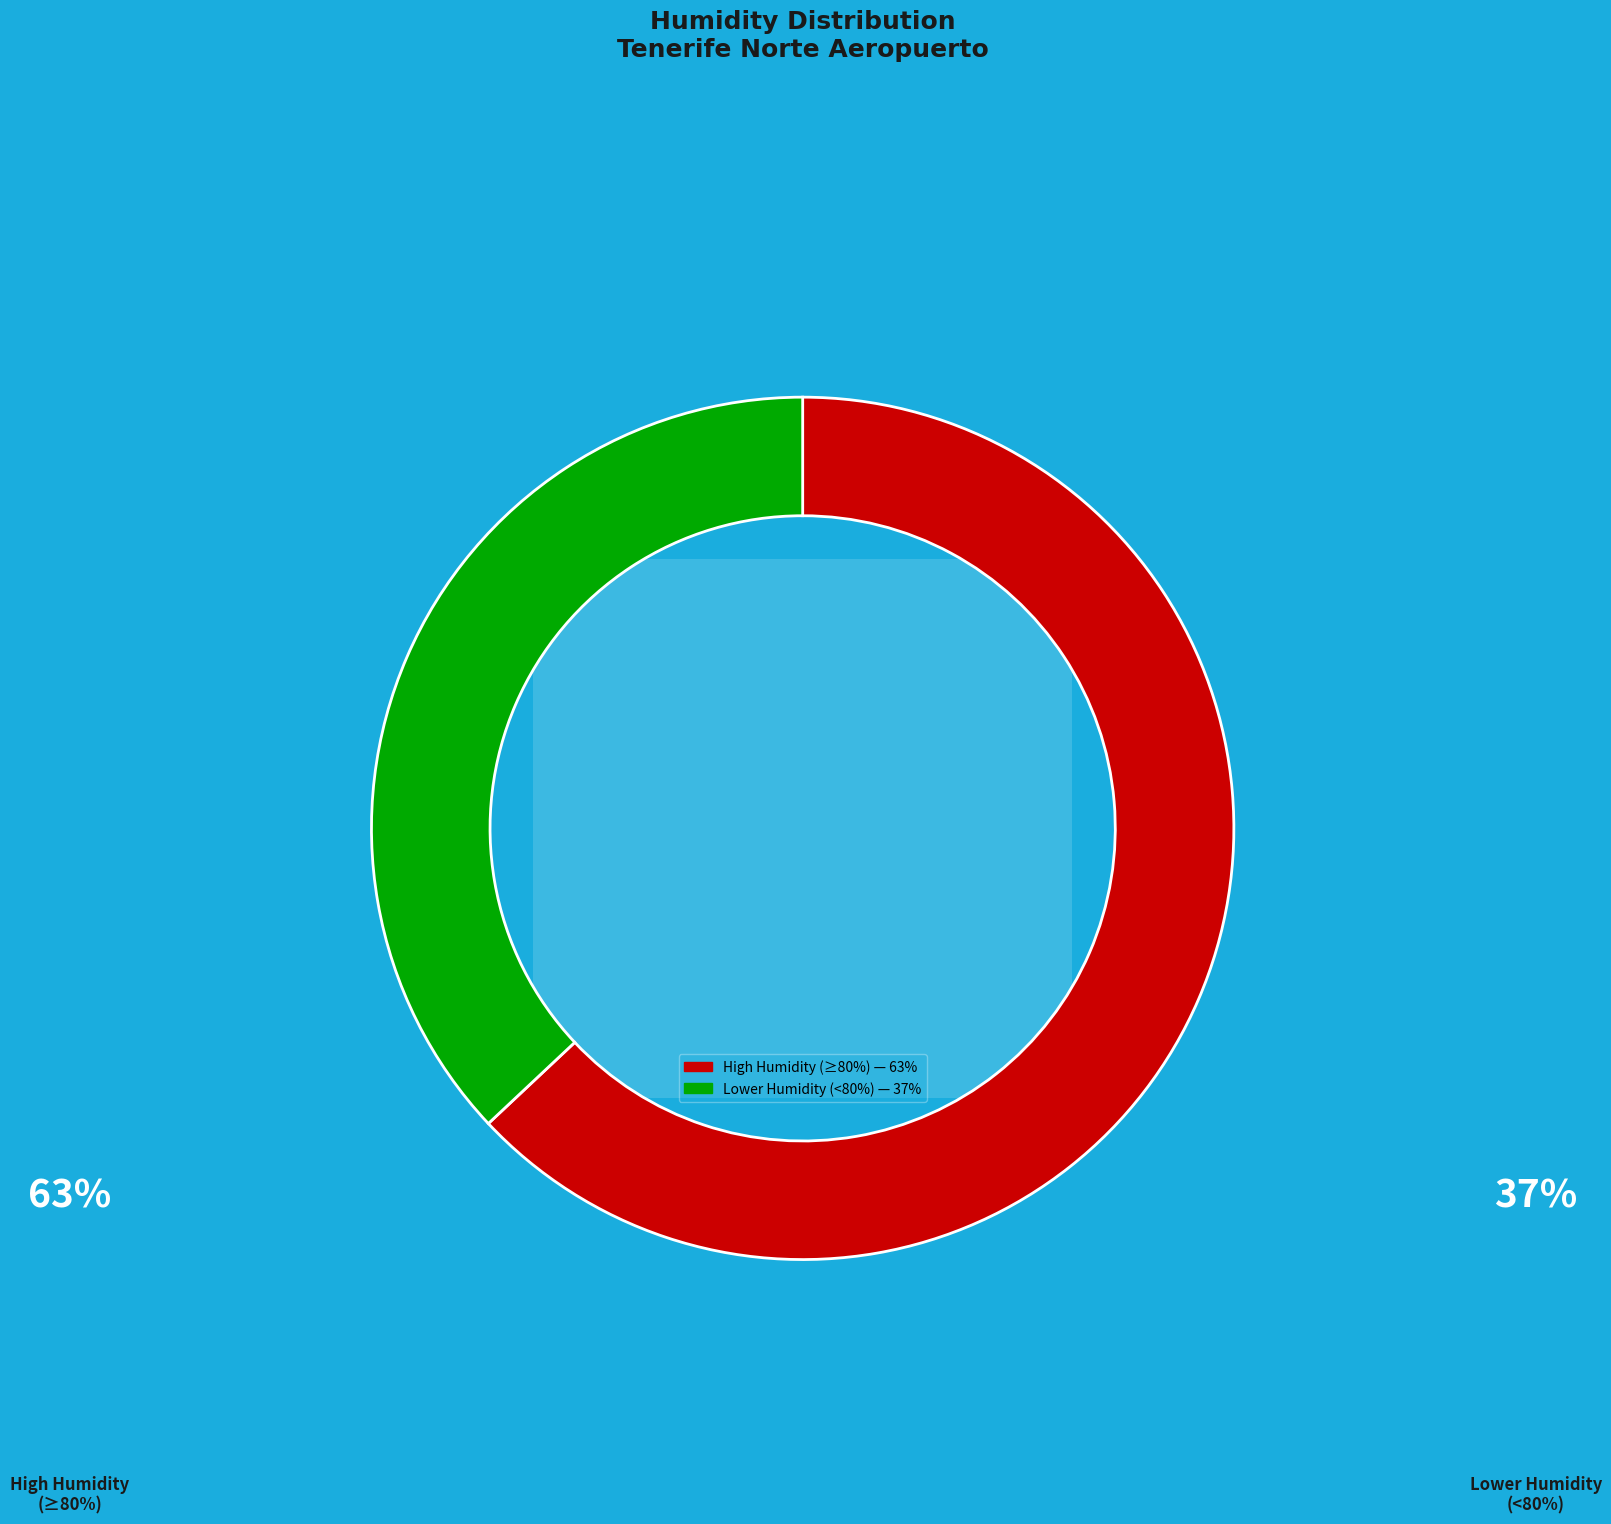

Does 15:00 represent more than half of the total?

No